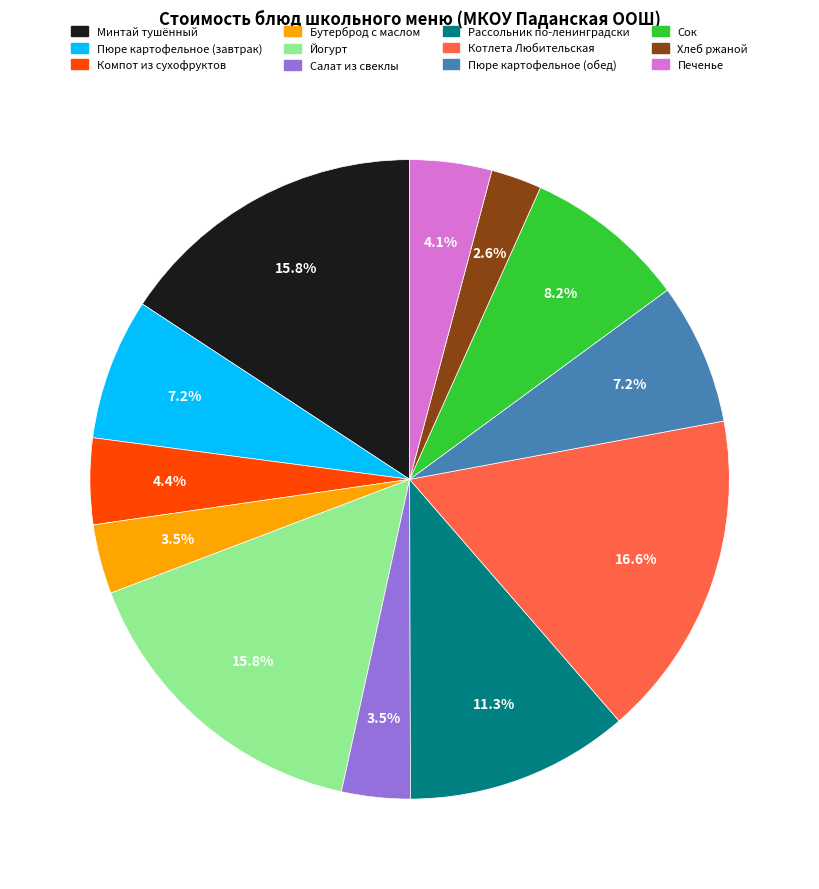

What portion of the pie excludes Сок?

91.8%